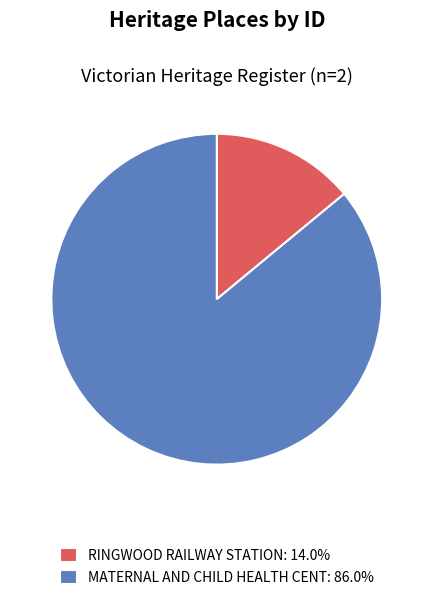

Is the sum of RINGWOOD RAILWAY STATION: 14.0% and MATERNAL AND CHILD HEALTH CENT: 86.0% greater than half?

Yes